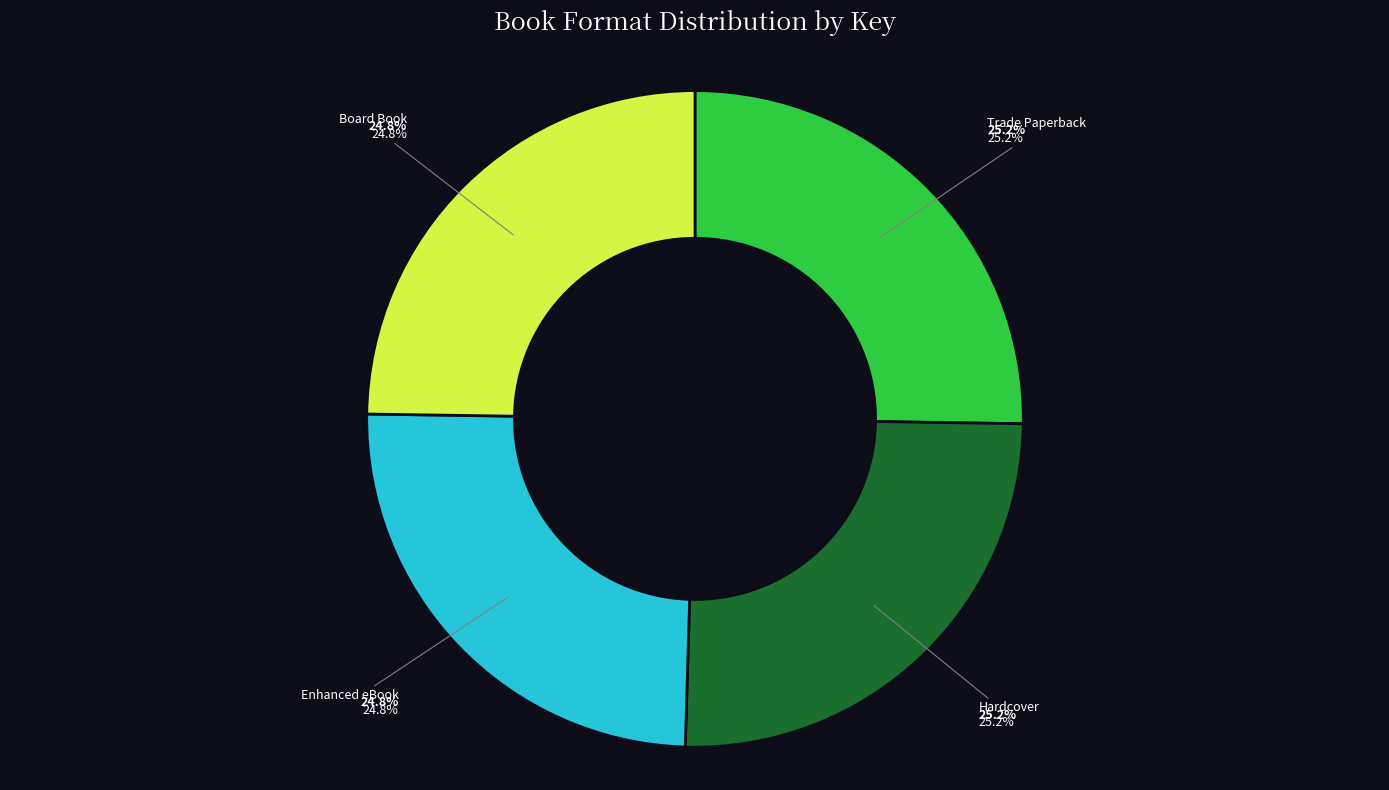

Is there any slice that represents more than half of the pie?

No